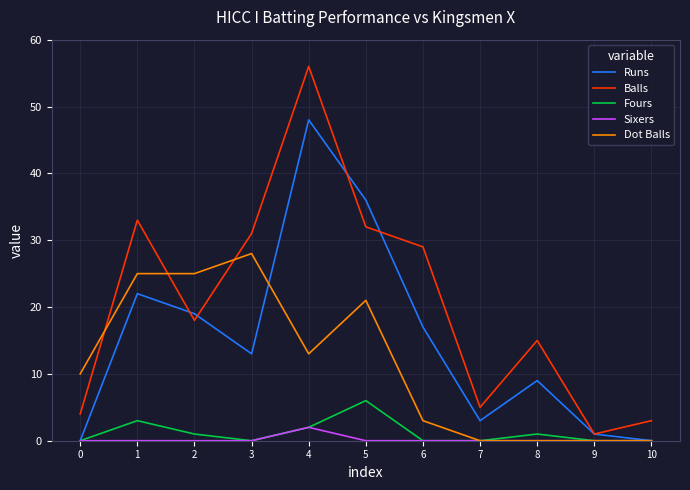

How many lines are shown in the chart?

5